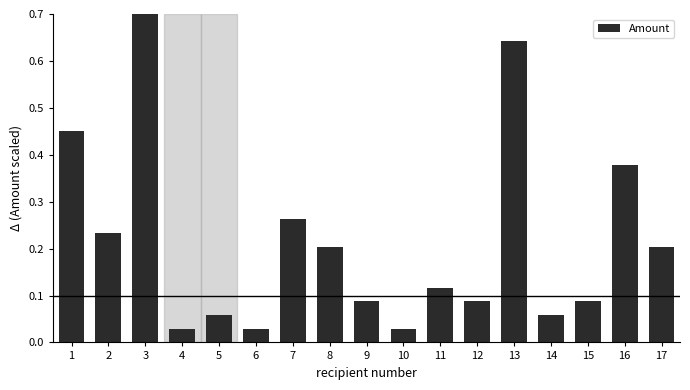

What is the greatest value displayed?

0.7